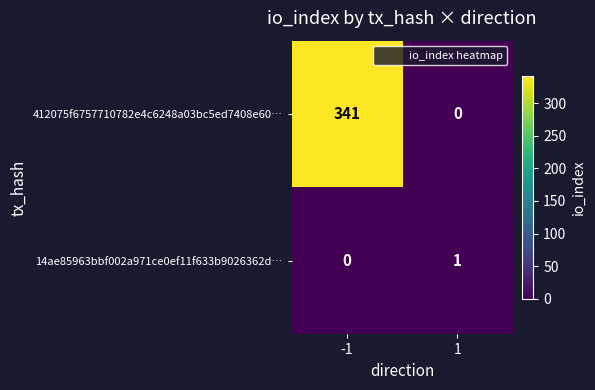

Count the number of data series in this chart.

2